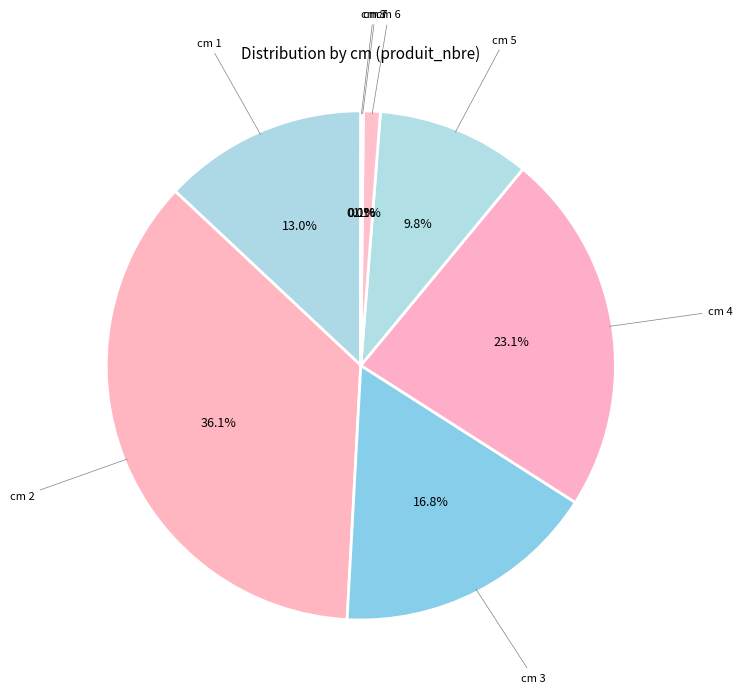

What is the largest slice in the pie chart?

2